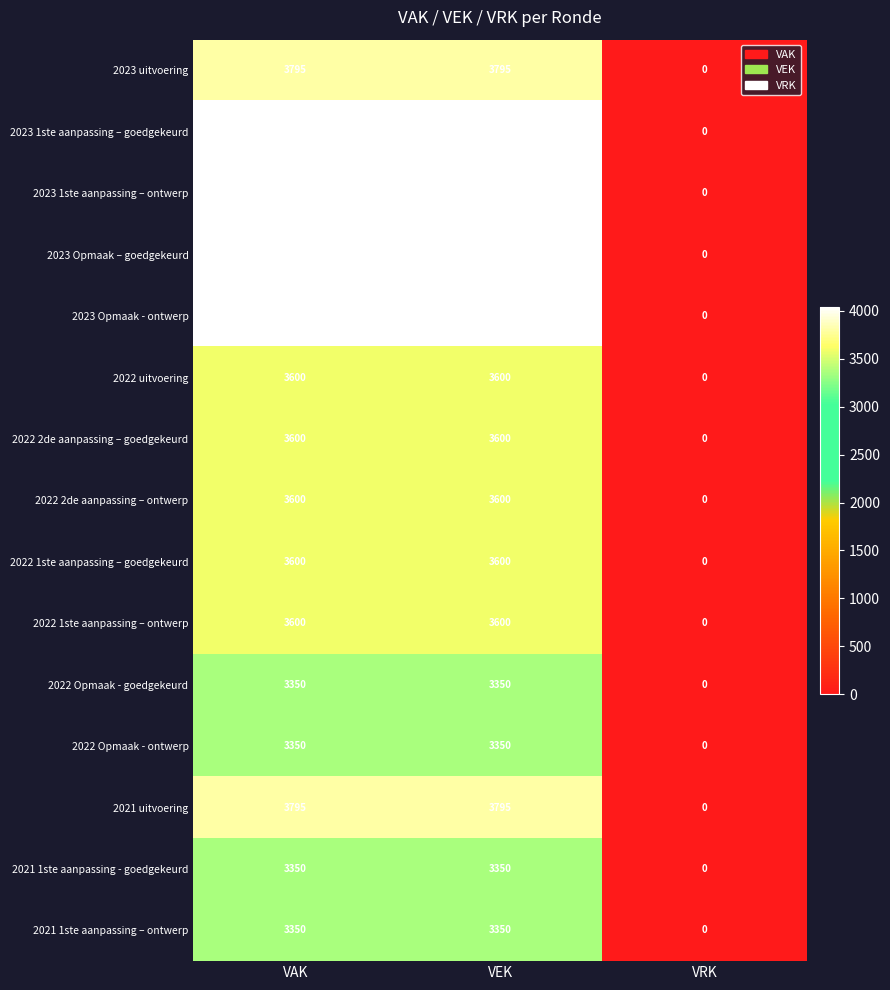

Which label corresponds to the smallest value in the chart?

VRK